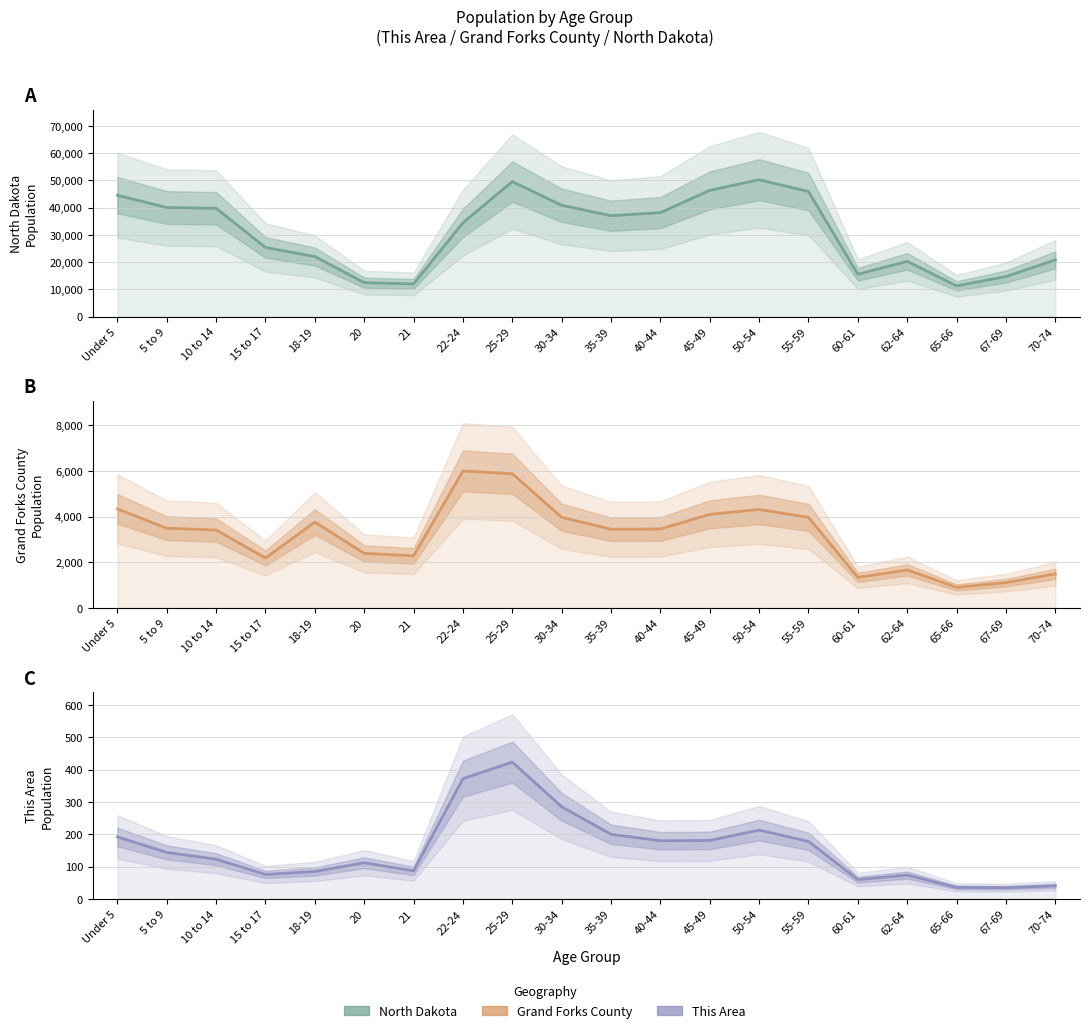

What is the sum of the Grand Forks County values at 35-39 and 22-24?

9445